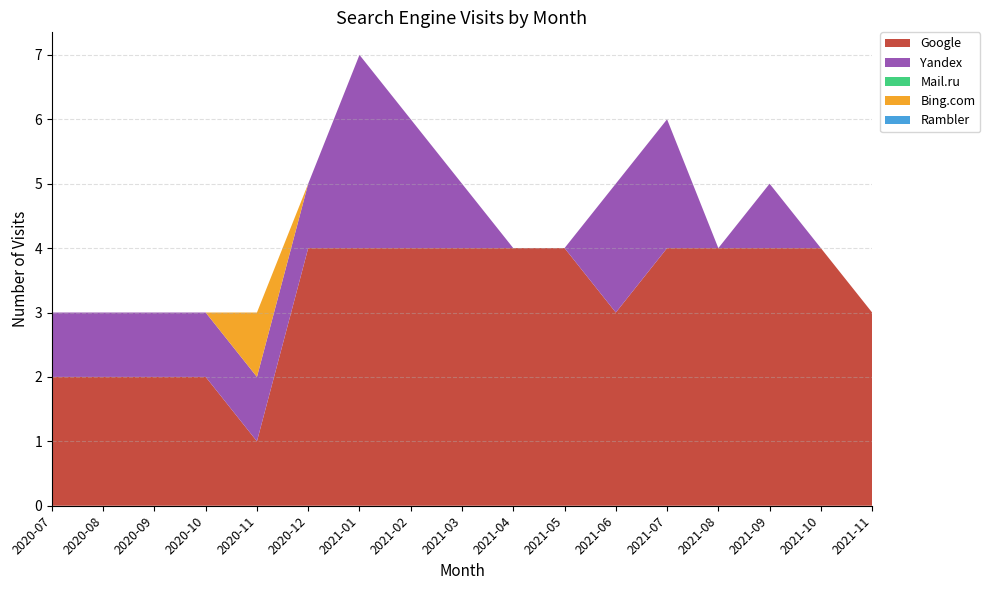

Reading left to right, what are all the values shown in this chart?

Google: 2	2	2	2	1	4	4	4	4	4	4	3	4	4	4	4	3
Yandex: 1	1	1	1	1	1	3	2	1	0	0	2	2	0	1	0	0
Mail.ru: 0	0	0	0	0	0	0	0	0	0	0	0	0	0	0	0	0
Bing.com: 0	0	0	0	1	0	0	0	0	0	0	0	0	0	0	0	0
Rambler: 0	0	0	0	0	0	0	0	0	0	0	0	0	0	0	0	0